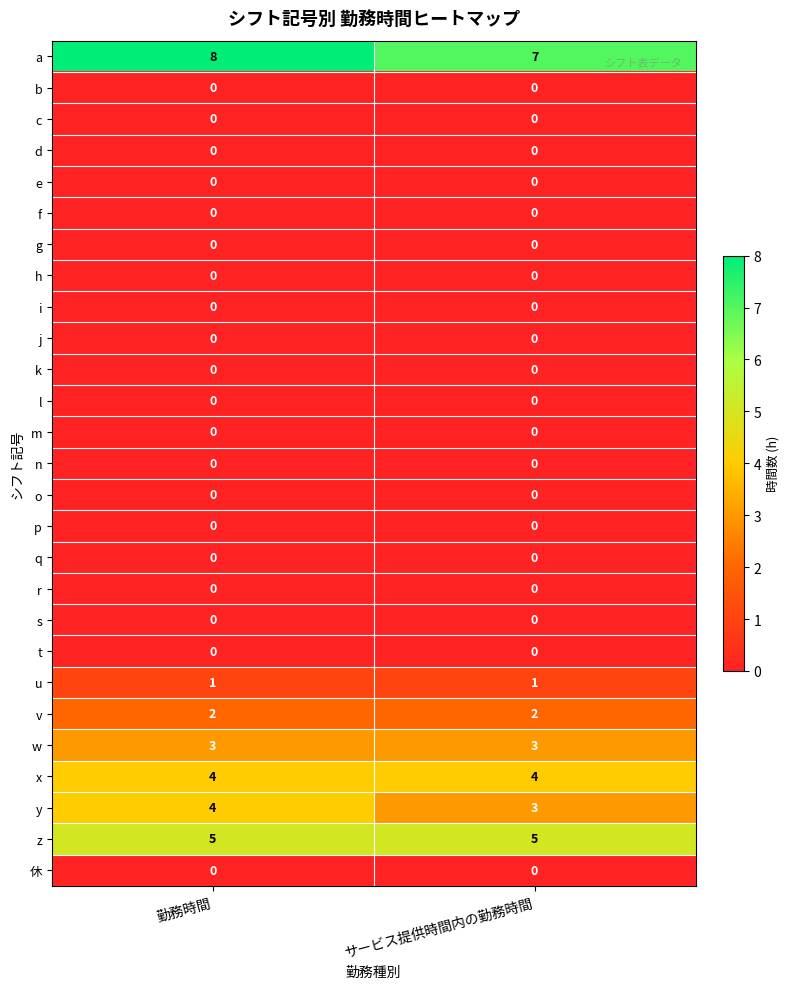

The t series shows 0 at サービス提供時間内の勤務時間. True or false?

True